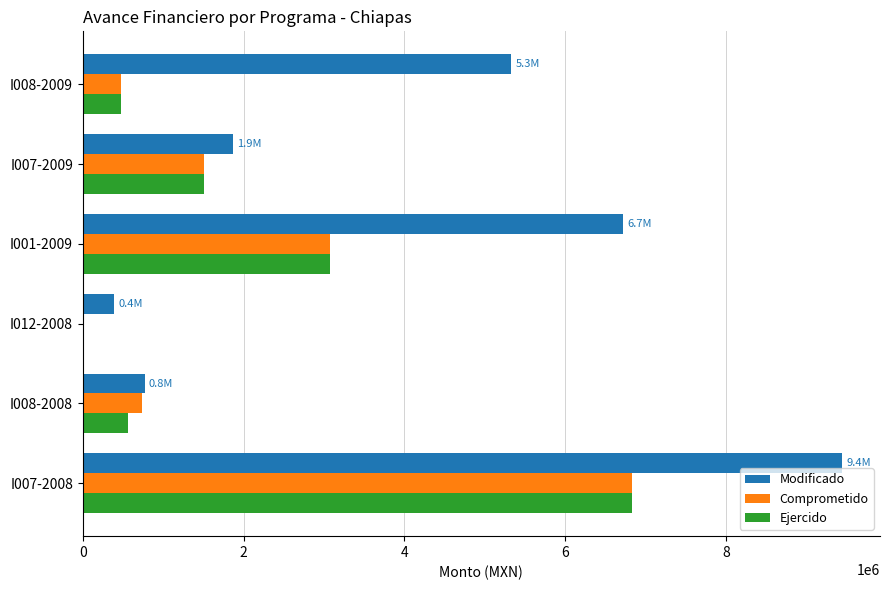

Which series changed the most between I007-2008 and I008-2008?

Modificado